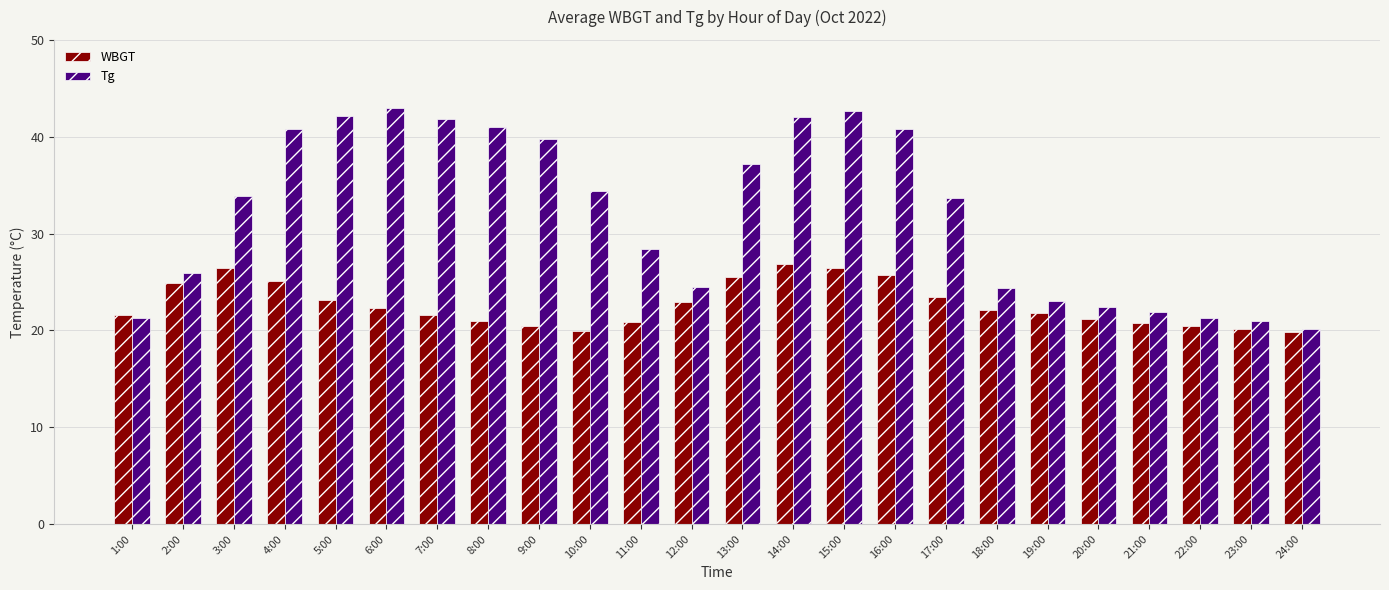

At which label does Tg first exceed 33?

3:00